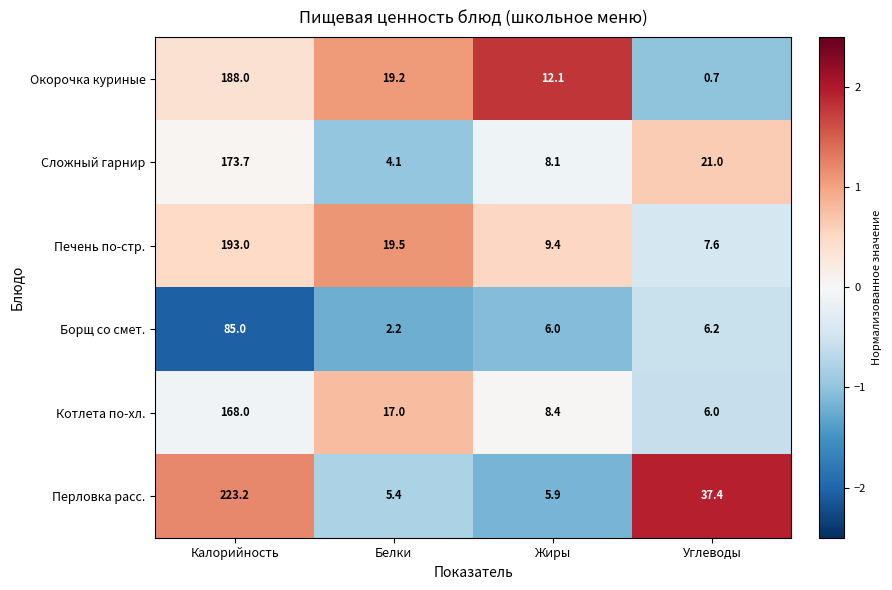

Which category has the lowest value across all series?

Углеводы